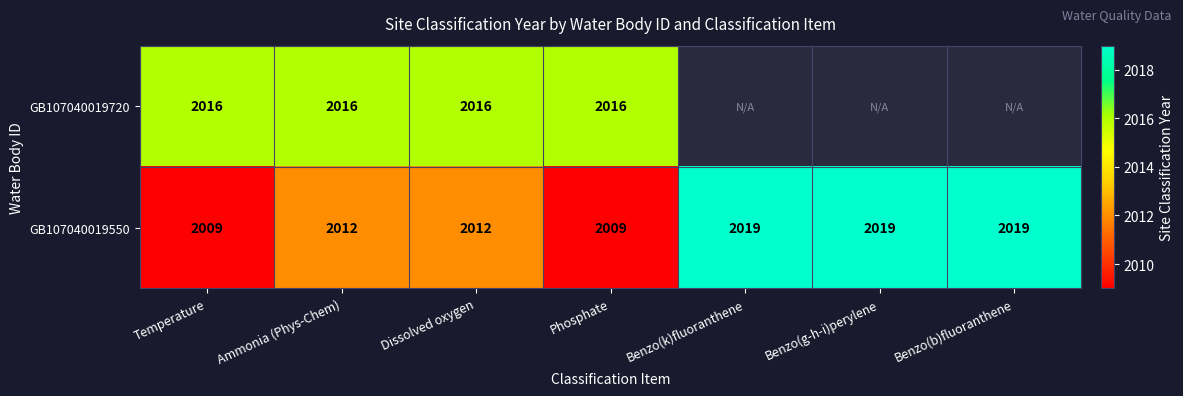

What is the highest value of the GB107040019550 series?

2019